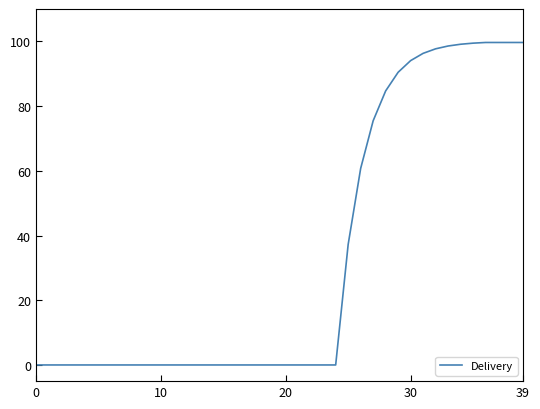

What is the difference between the maximum and minimum values?

99.7